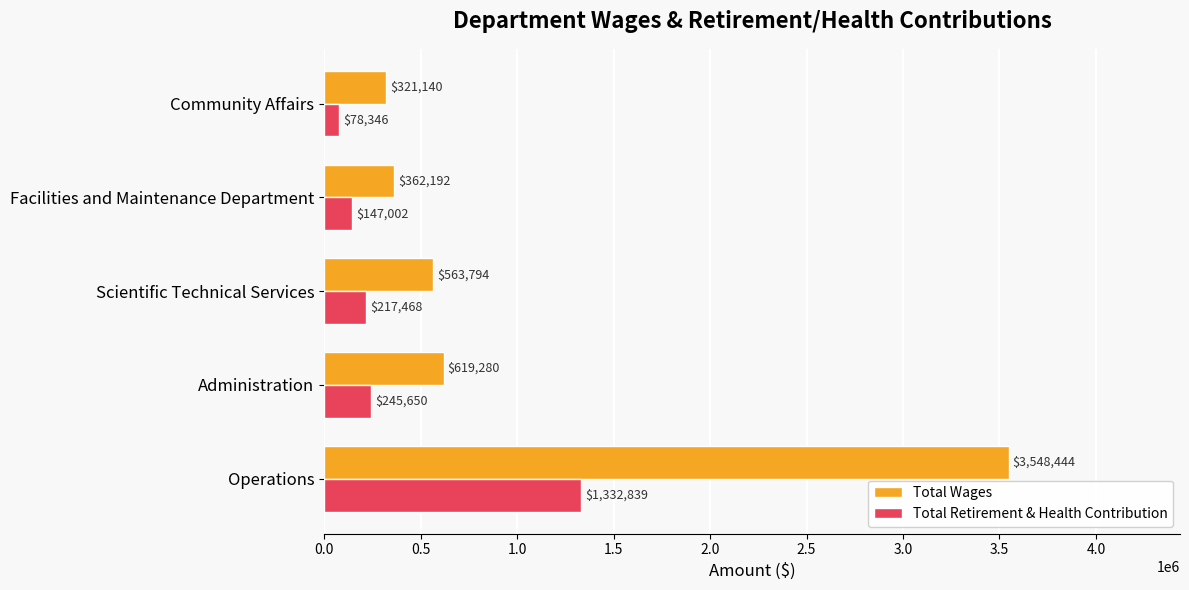

What is the sum of all Total Retirement & Health Contribution values?

2021305